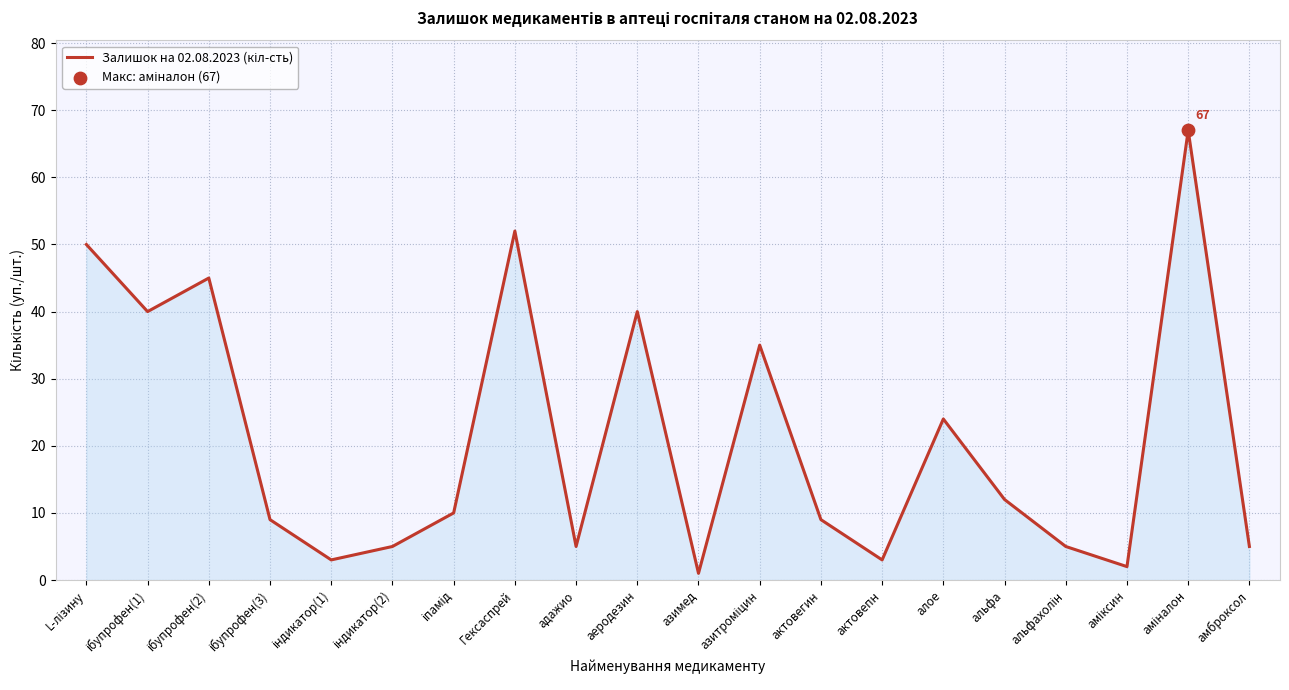

What is the change in value from алое to альфа?

-12